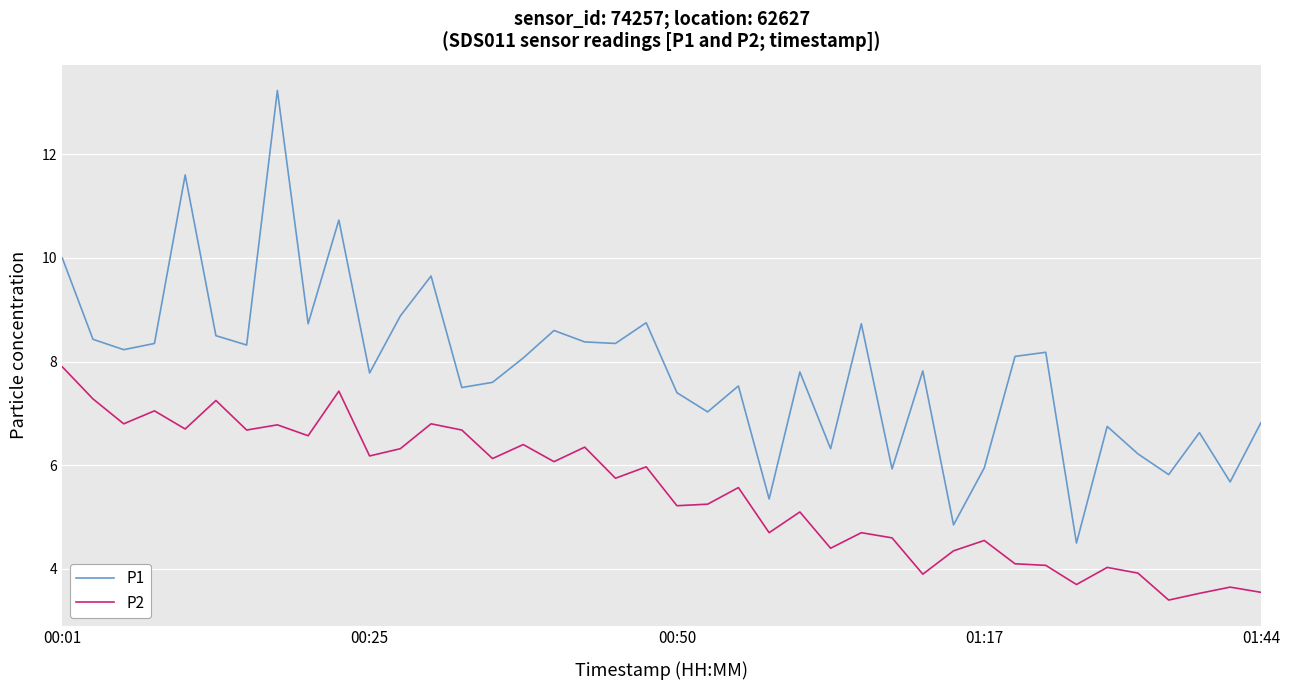

True or false: P2 and P1 cross at least once.

False